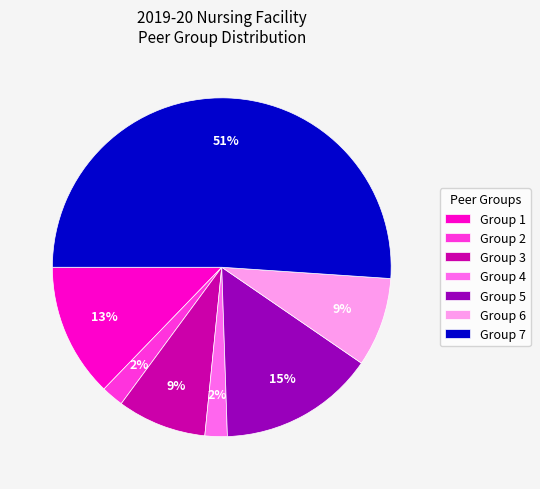

To the nearest percent, what is the average slice percentage?

14%